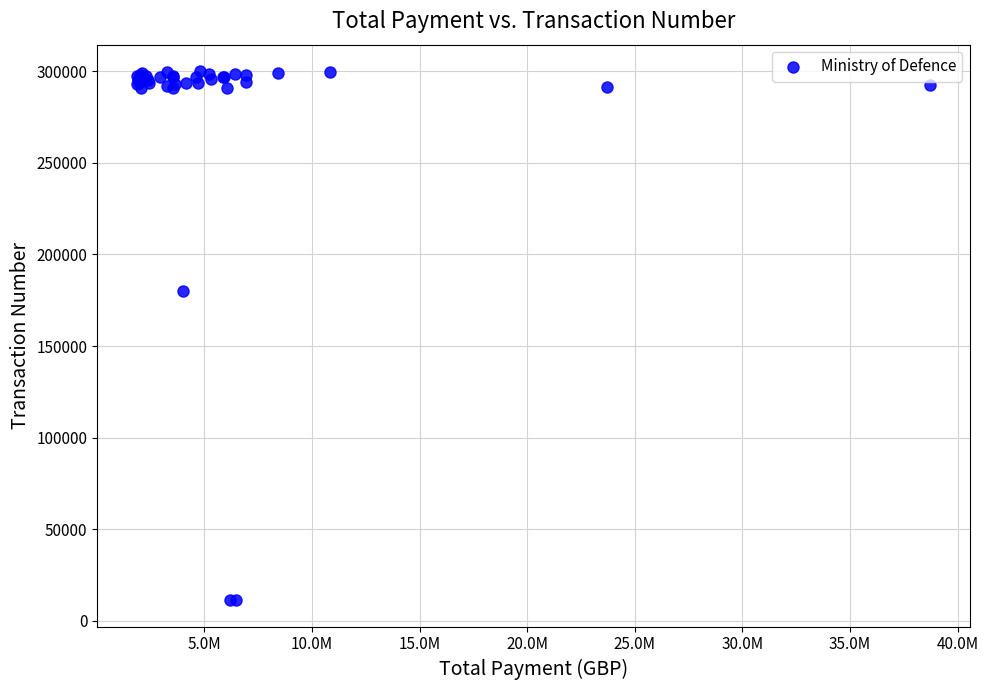

What Y value in the scatter plot is closest to 155691?

180109